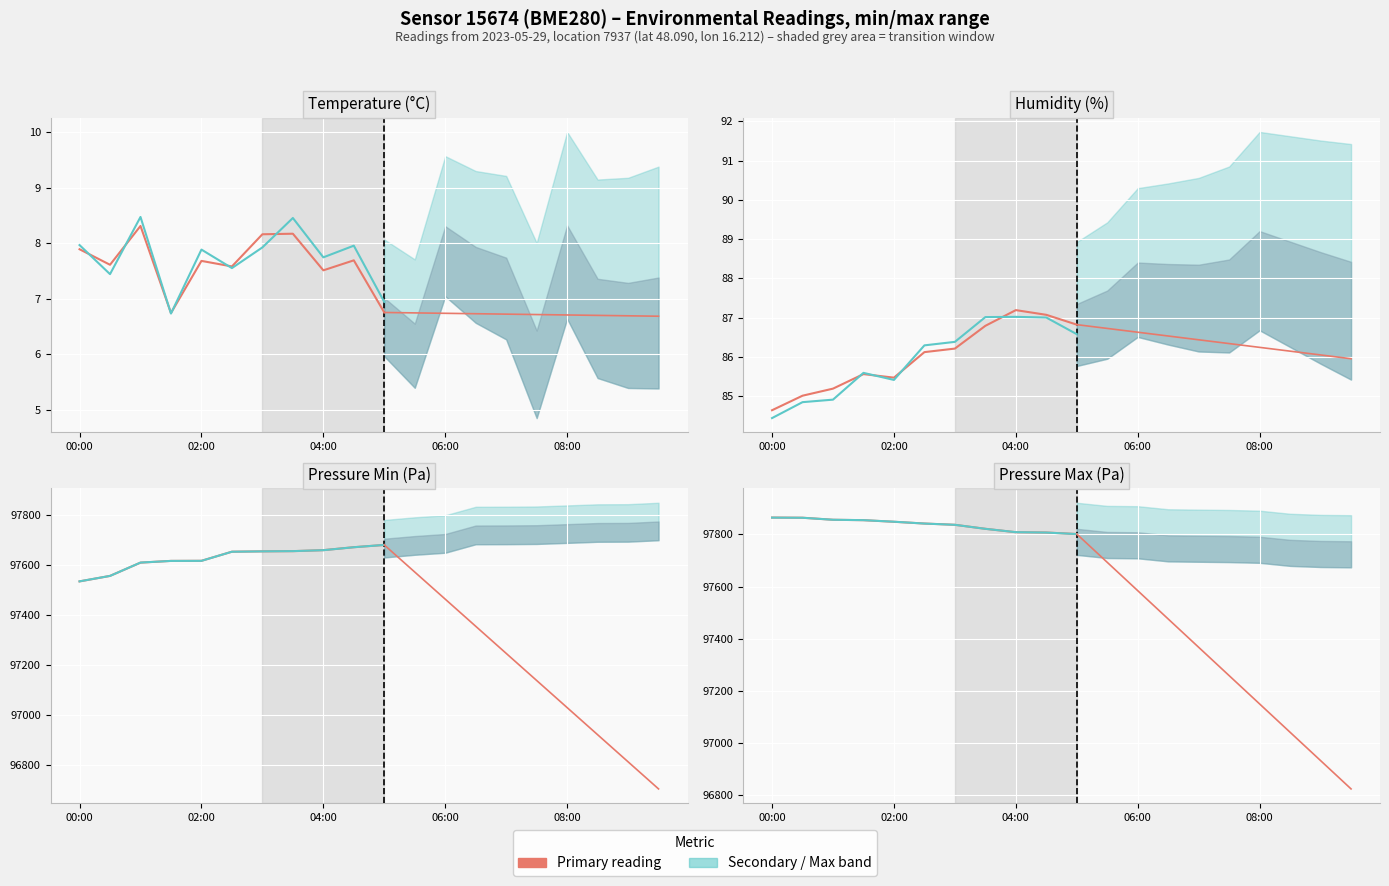

Which series ends up on top after the final intersection of Humidity / Secondary and Temperature / Reading?

Temperature / Reading